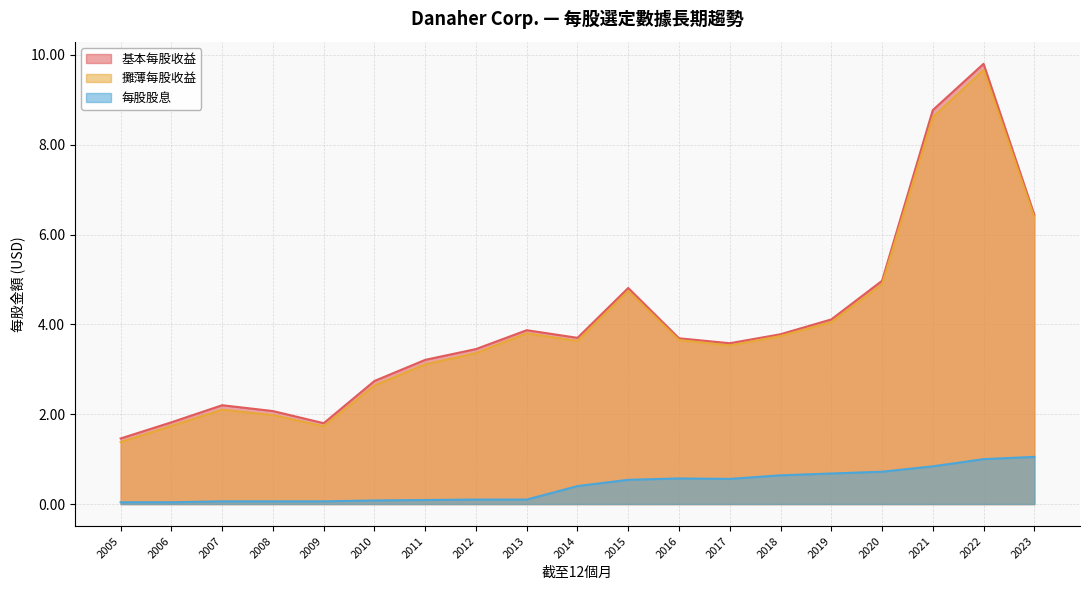

Does the chart have visible grid lines?

Yes